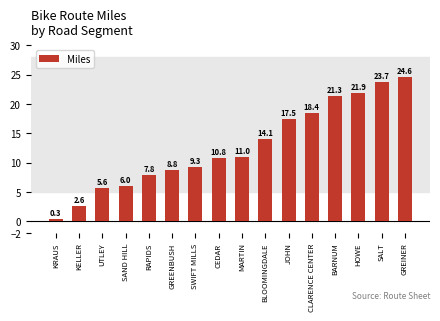

What is the ratio of the value at CLARENCE CENTER to the value at GREINER?

0.7